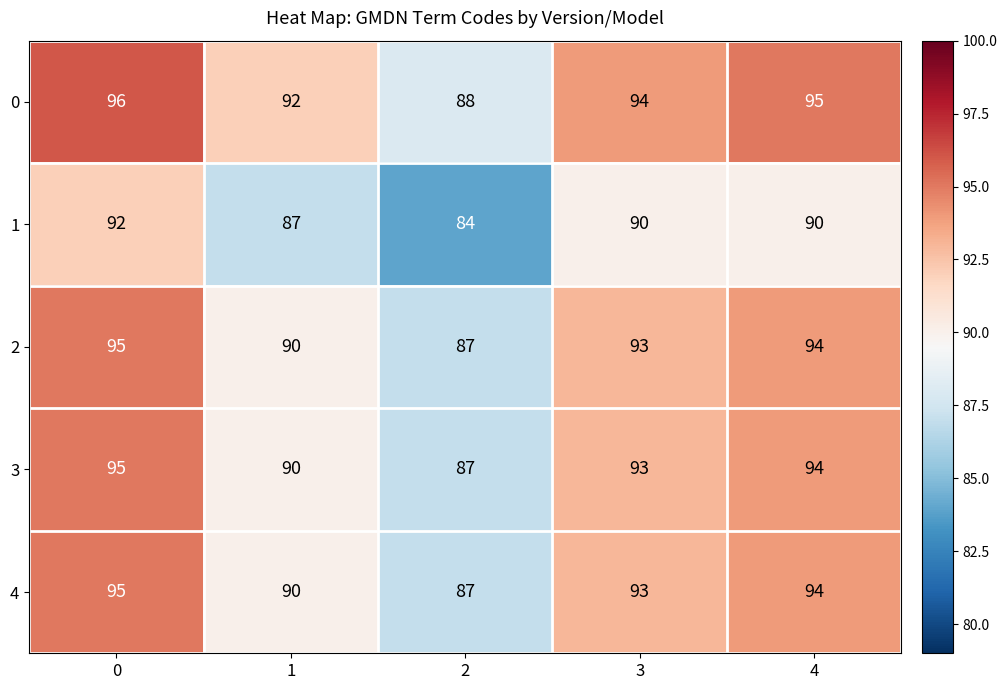

List the labels in order of 3 value, smallest first.

2, 1, 3, 4, 0